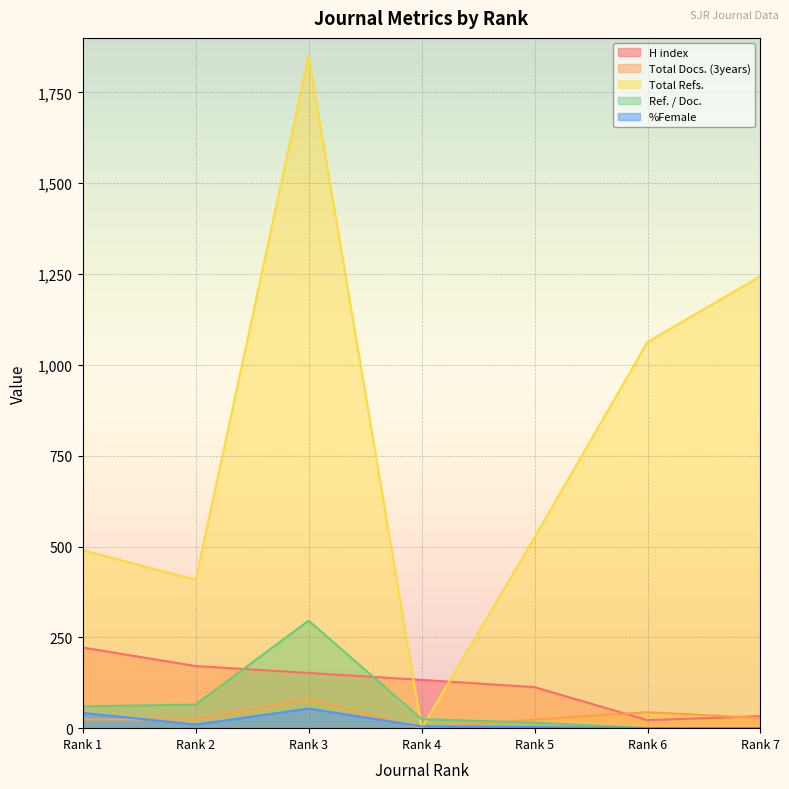

Read the H index value at Rank 4, to the nearest 10.

130